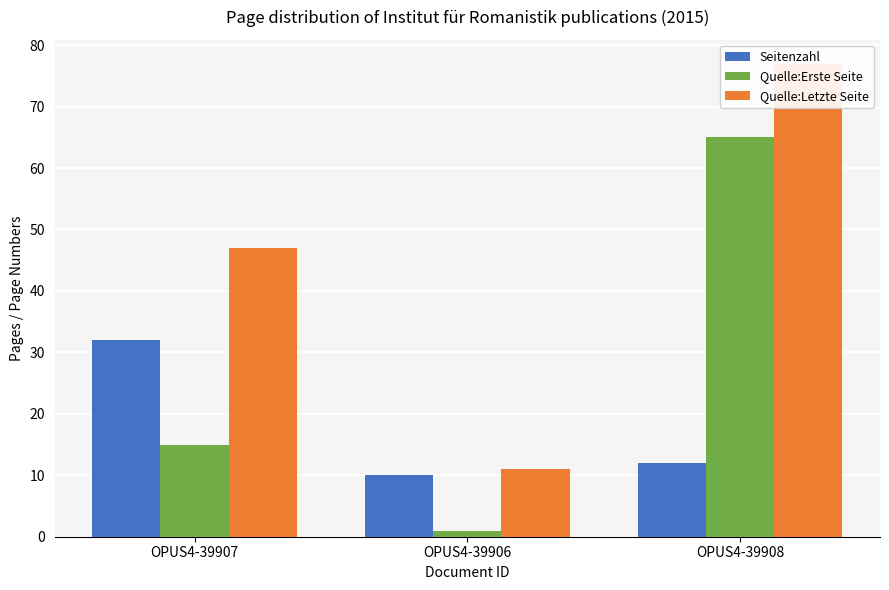

At which label is Quelle:Erste Seite closest to 33?

OPUS4-39907